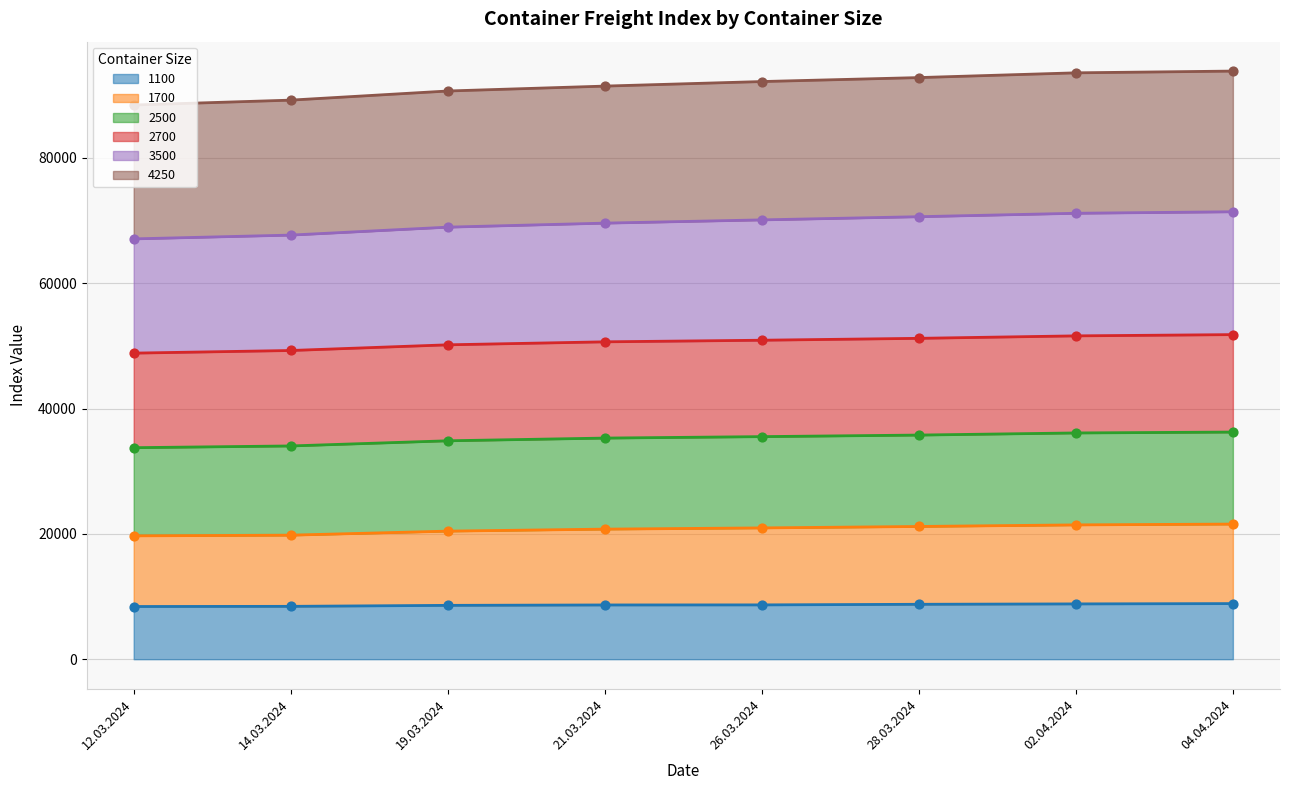

Which series has the widest spread of Y values?

3500